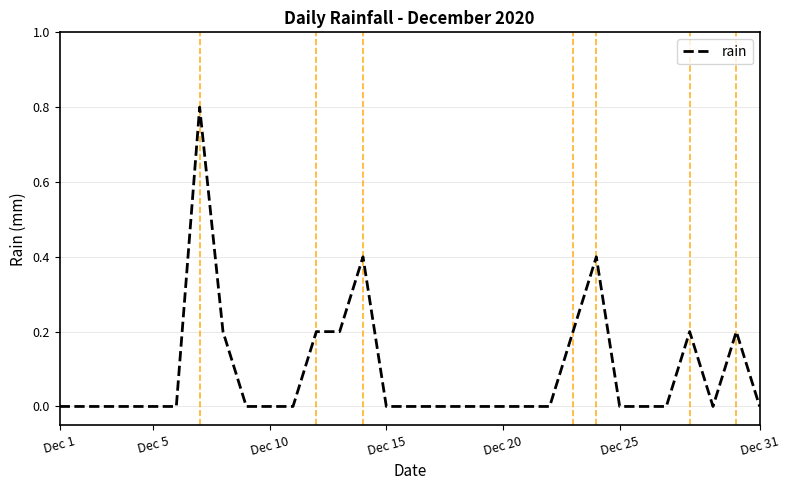

Does the chart display data point markers on the line(s)?

No